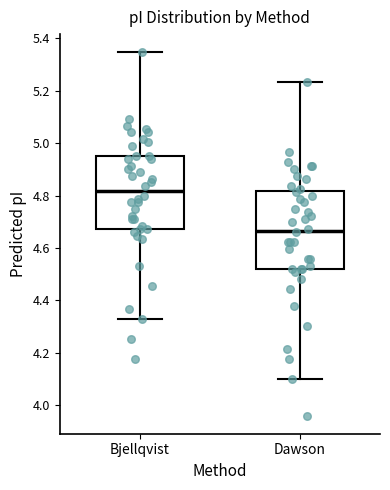

Reading left to right, transcribe this box plot: for each box, give where its median line is, the range the box spans, and where its two whiskers end, as read against the y-axis. The values are not printed on the chart, so give them approximately, as read against the axis.

Bjellqvist: median 4.82, box 4.68 to 4.96, whiskers 4.32 to 5.34
Dawson: median 4.66, box 4.52 to 4.82, whiskers 4.10 to 5.24